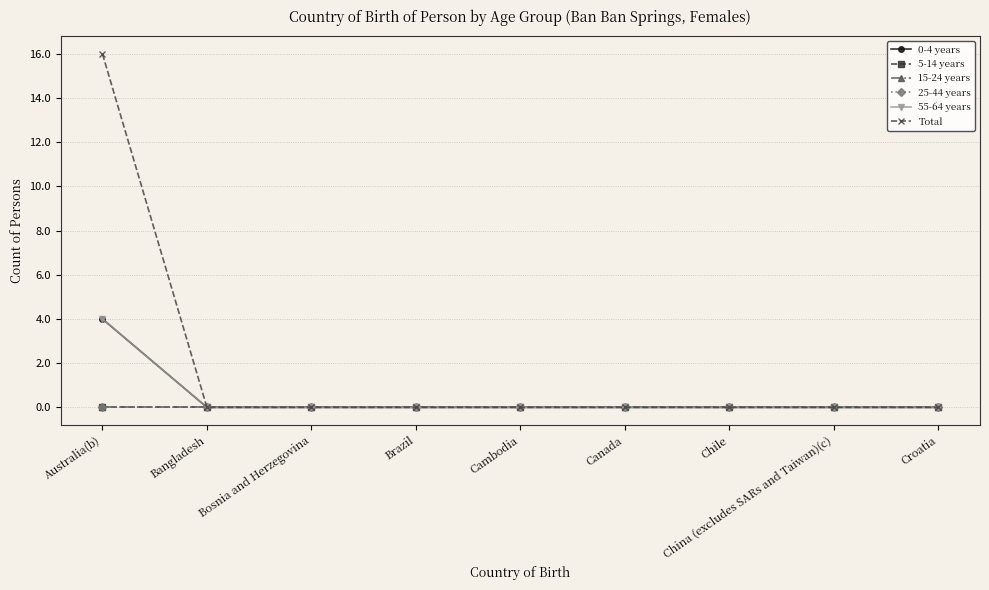

What is the label of the 8th point from the right?

Bangladesh